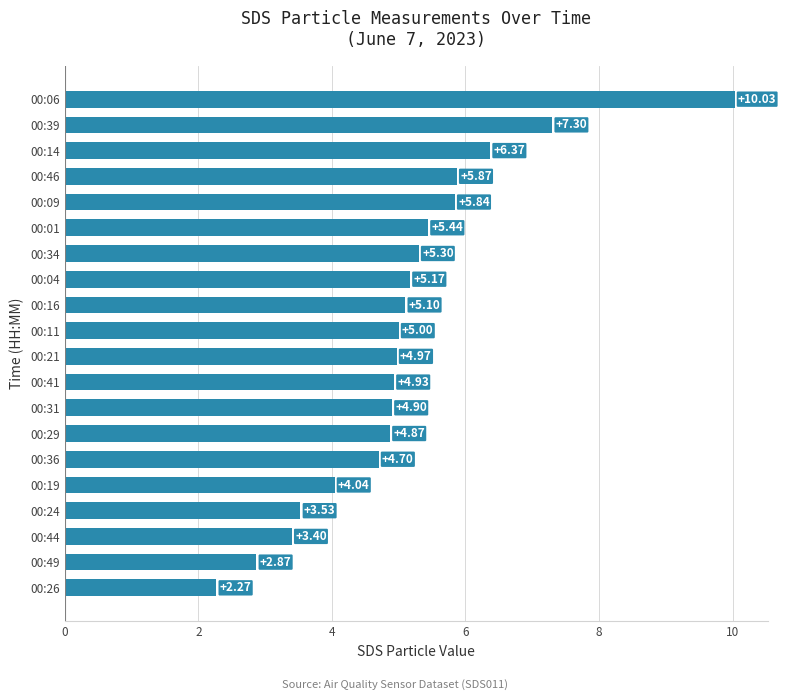

What is the change in value from 00:26 to 00:19?

+1.8